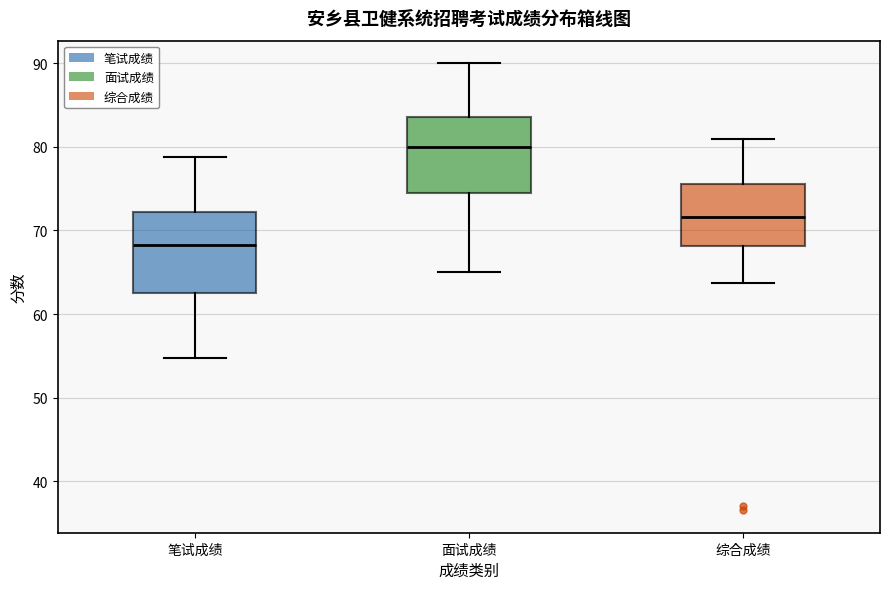

Reading left to right, read every box against the y-axis: the position of its median line, the range the box covers, and the ends of its whiskers. The values are not printed on the chart, so give them approximately, as read against the axis.

笔试成绩: median 68, box 63 to 72, whiskers 55 to 79
面试成绩: median 80, box 75 to 84, whiskers 65 to 90
综合成绩: median 72, box 68 to 76, whiskers 64 to 81